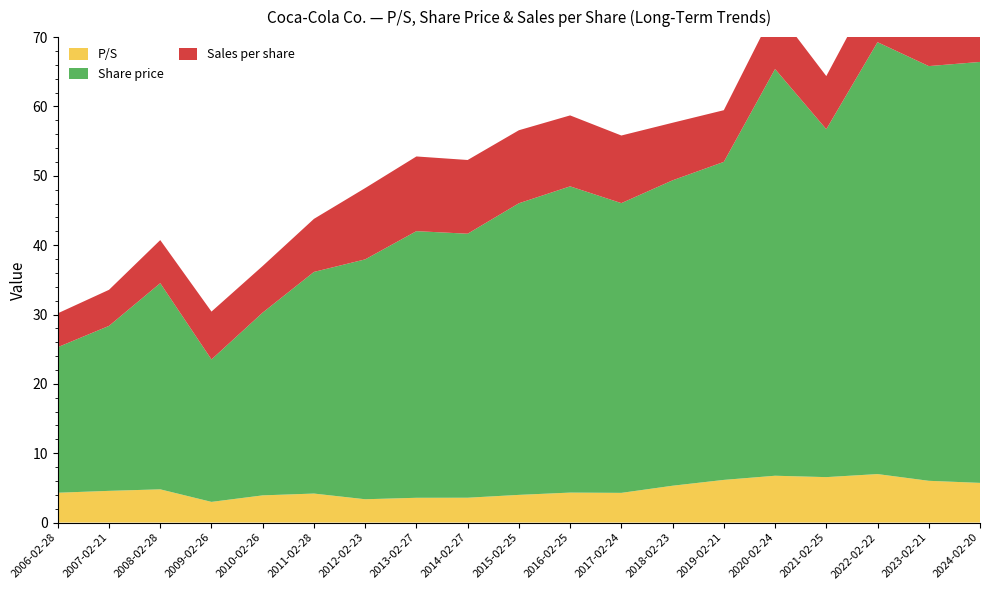

Reading left to right, list all the values displayed in this chart.

P/S: 4.3	4.6	4.8	3.0	3.9	4.2	3.4	3.6	3.6	4.0	4.3	4.3	5.3	6.2	6.8	6.5	7.0	6.0	5.7
Share price: 21.0	23.8	29.7	20.5	26.4	32.0	34.6	38.5	38.1	42.0	44.2	41.8	44.0	45.9	58.6	50.2	62.3	59.8	60.7
Sales per share: 4.9	5.2	6.2	6.9	6.7	7.7	10.3	10.8	10.6	10.5	10.2	9.8	8.3	7.5	8.7	7.7	8.9	9.9	10.6